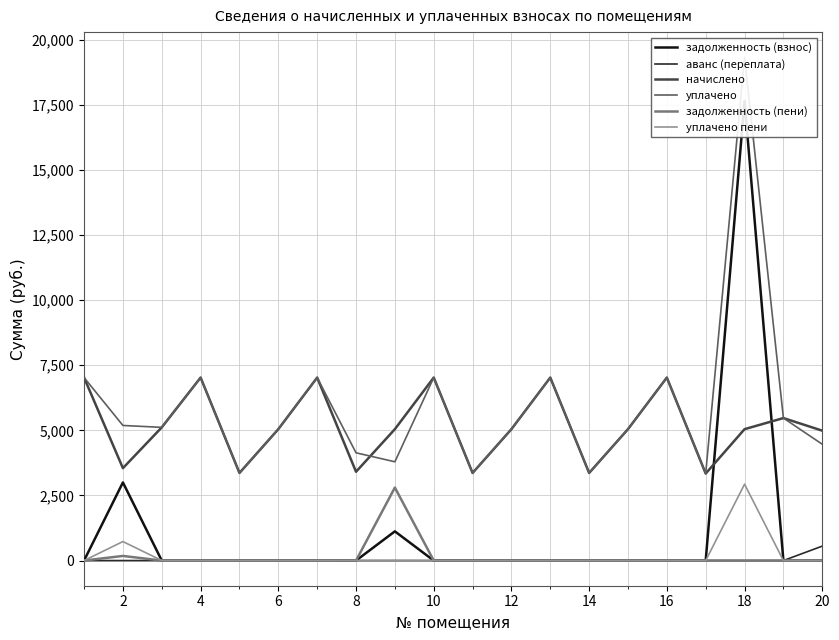

What is the highest value of the уплачено series?

19326.7